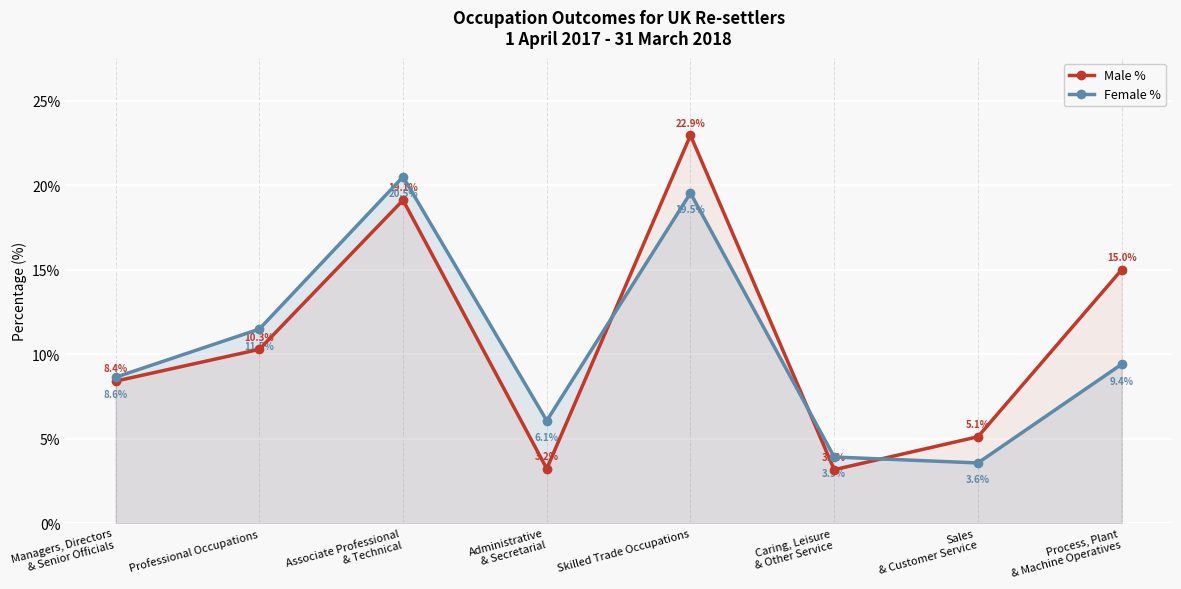

How many data points in Male % are above 10?

4